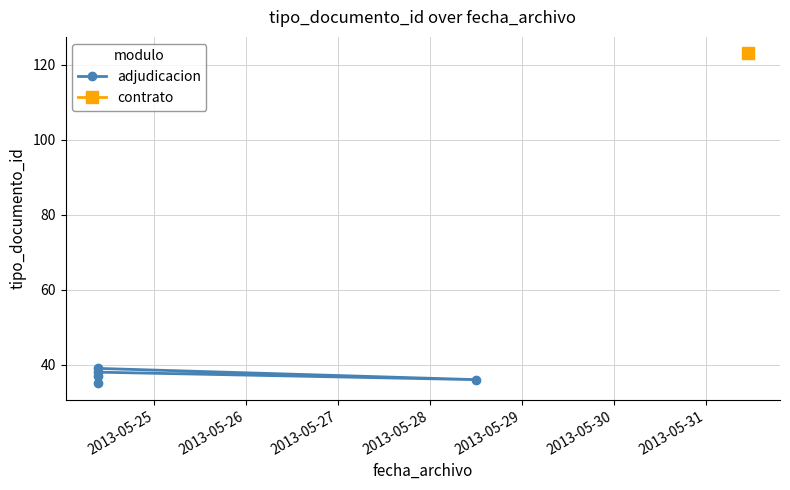

How many data points are above 37?

2